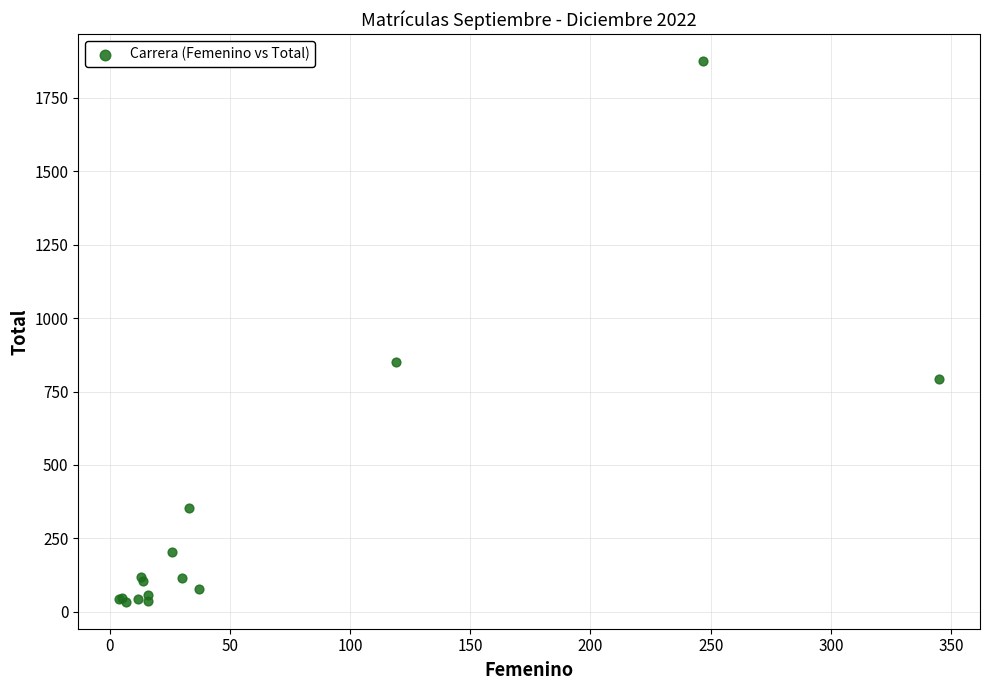

What Y value in the scatter plot is closest to 954?

851